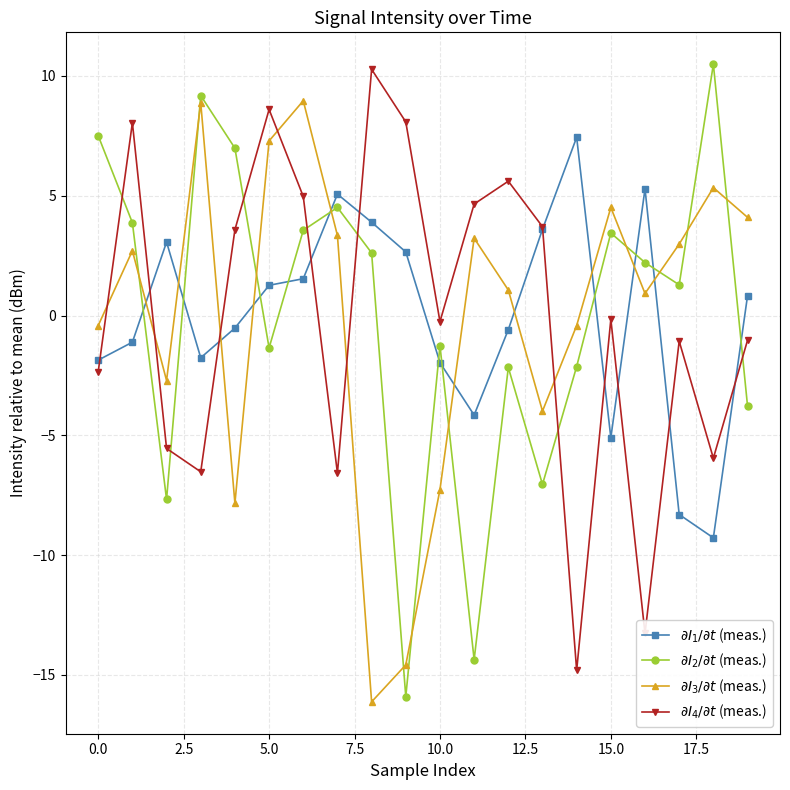

What is the smallest value displayed?

-16.1